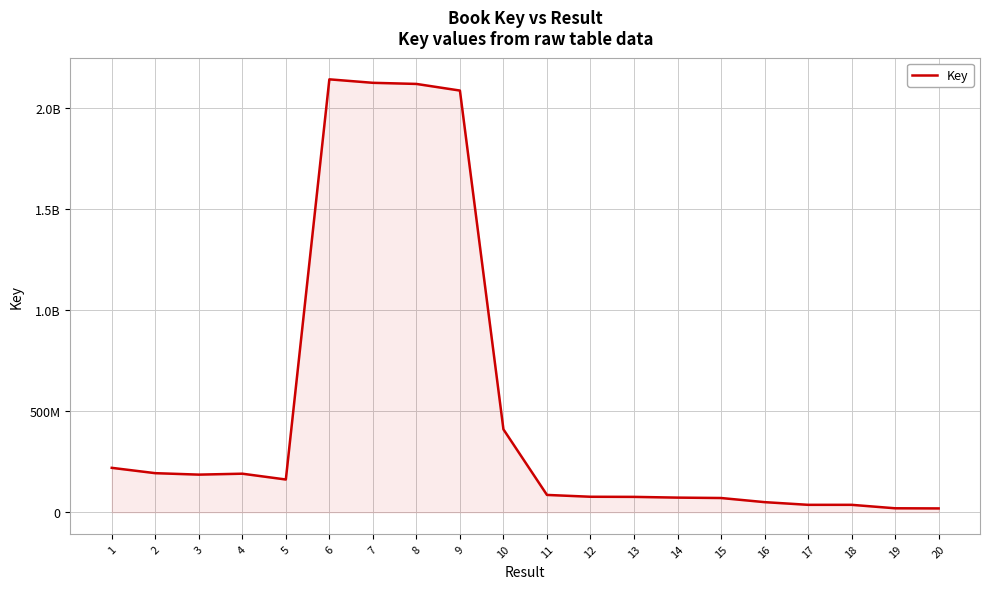

List the labels in order of value, largest first.

6, 7, 8, 9, 10, 1, 2, 4, 3, 5, 11, 12, 13, 14, 15, 16, 18, 17, 19, 20